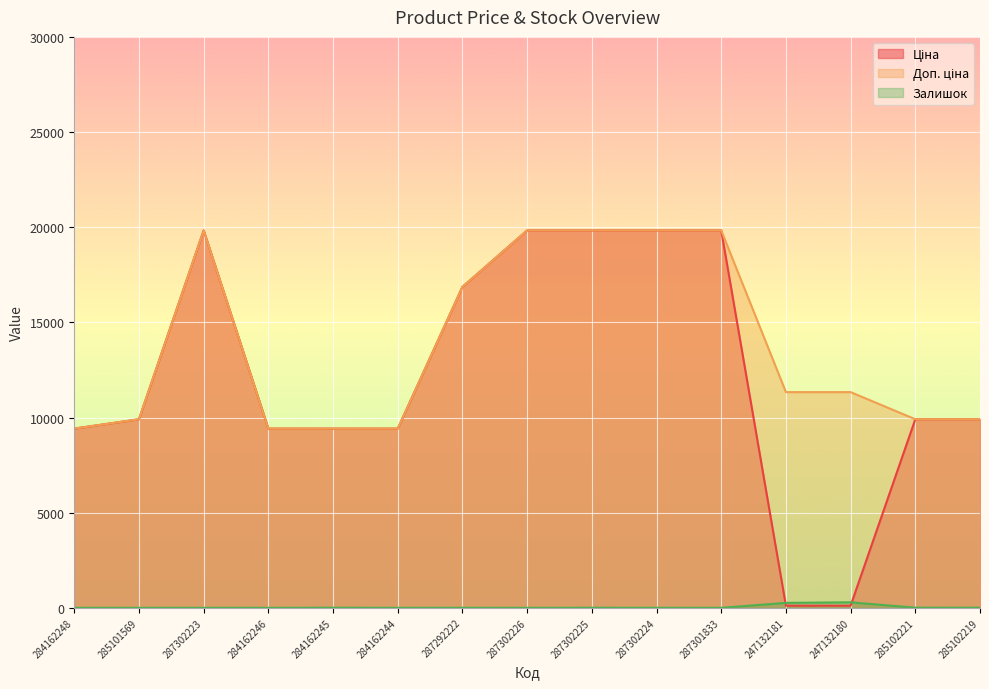

Reading left to right, list all the values displayed in this chart.

Ціна: 9416.9	9908.5	19831.1	9416.9	9416.9	9416.9	16863.2	19831.1	19831.1	19831.1	19831.1	113.3	113.3	9908.5	9908.5
Доп. ціна: 9416.9	9908.5	19831.1	9416.9	9416.9	9416.9	16863.2	19831.1	19831.1	19831.1	19831.1	11334.0	11334.0	9908.5	9908.5
Залишок: 0.0	0.0	1.0	0.0	7.0	1.0	4.0	1.0	5.0	3.0	0.0	260.0	290.0	8.0	7.0